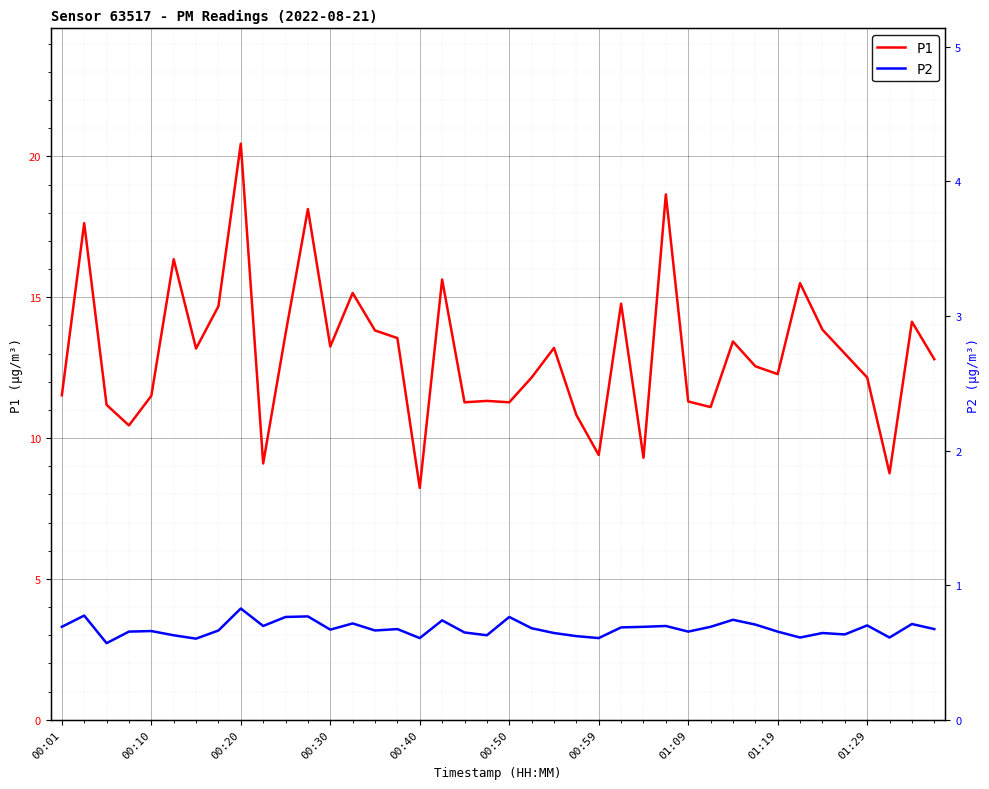

What are all the series names shown in the legend?

P1, P2